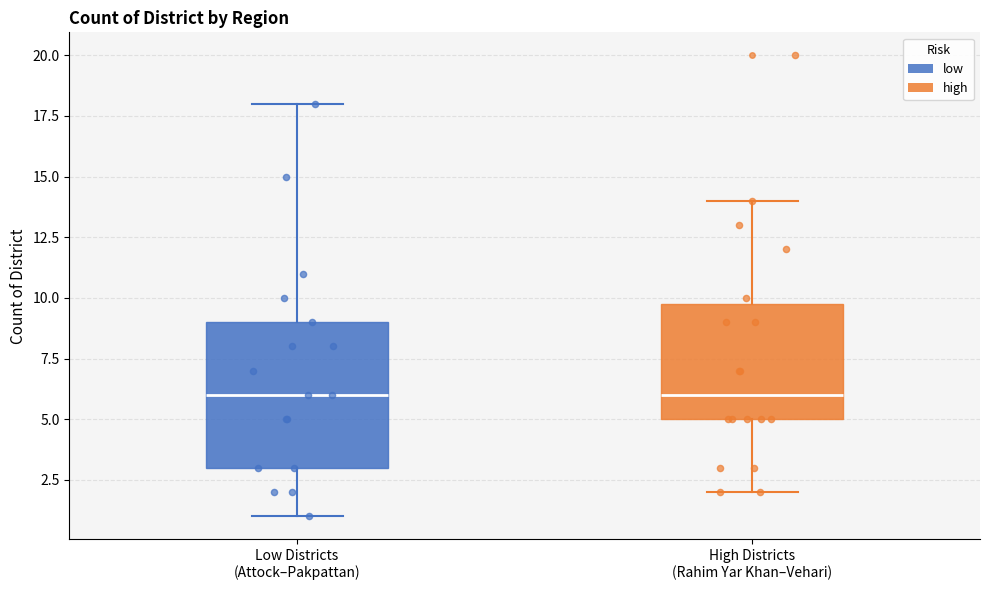

Reading left to right, transcribe this box plot: for each box, give where its median line is, the range the box spans, and where its two whiskers end, as read against the y-axis. The values are not printed on the chart, so give them approximately, as read against the axis.

Low Districts (Attock–Pakpattan): median 6, box 3 to 9, whiskers 1 to 18
High Districts (Rahim Yar Khan–Vehari): median 6, box 5 to 10, whiskers 2 to 14